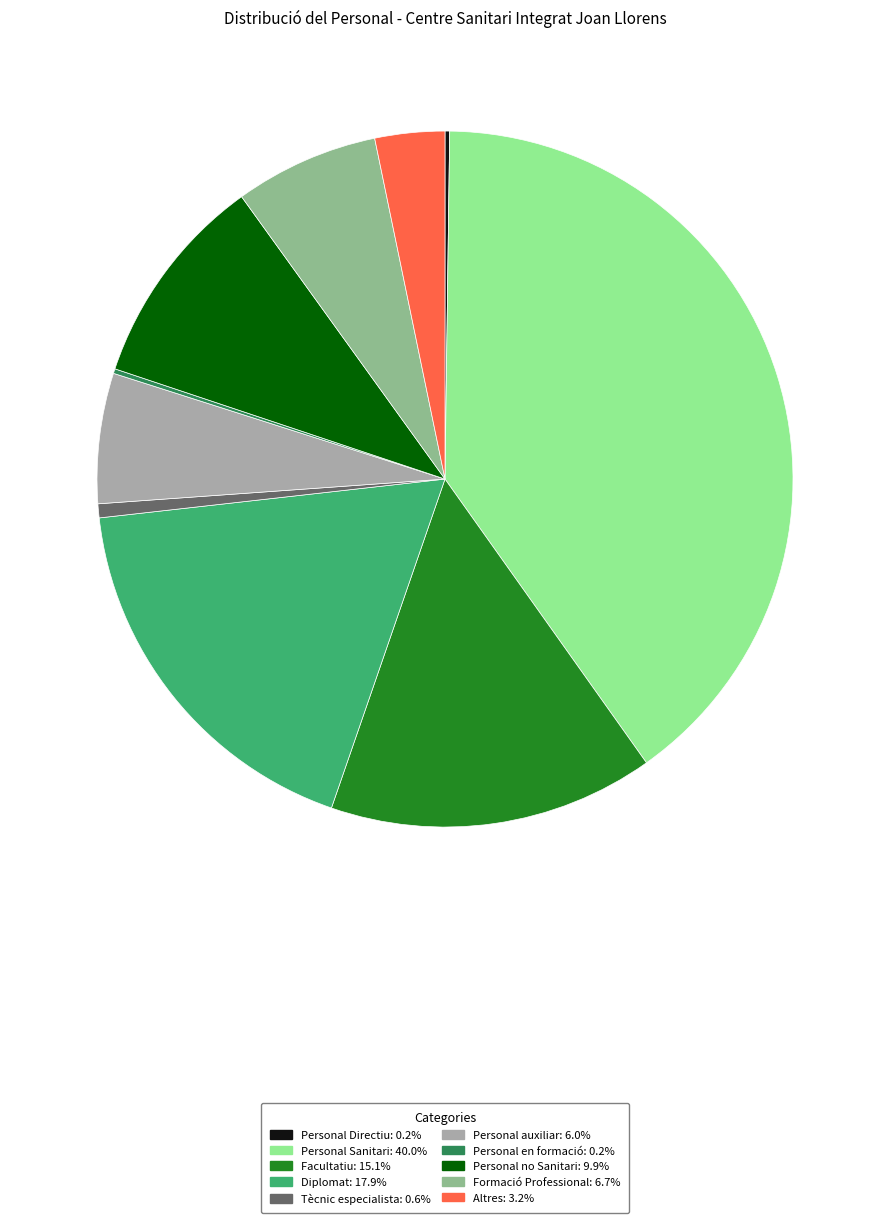

Does any single category account for the majority?

No